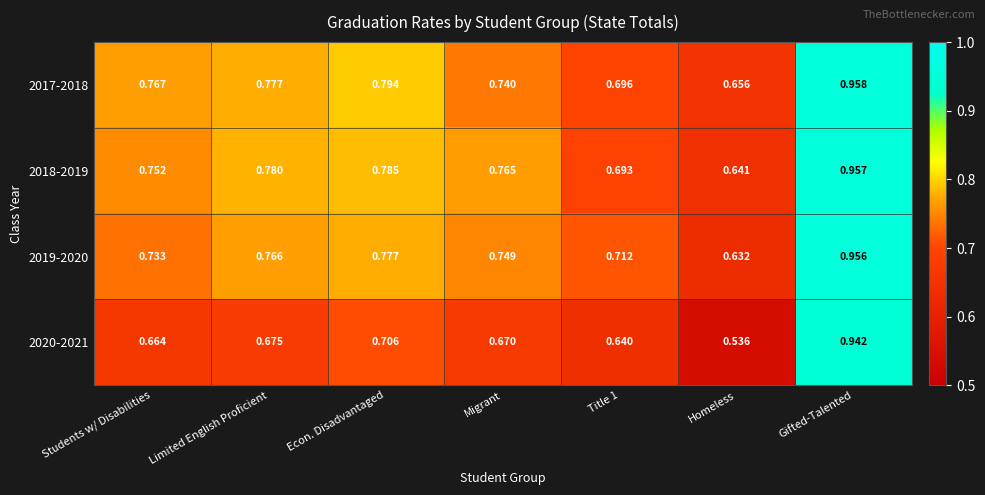

What is the total value across all series at Students w/ Disabilities?

2.9